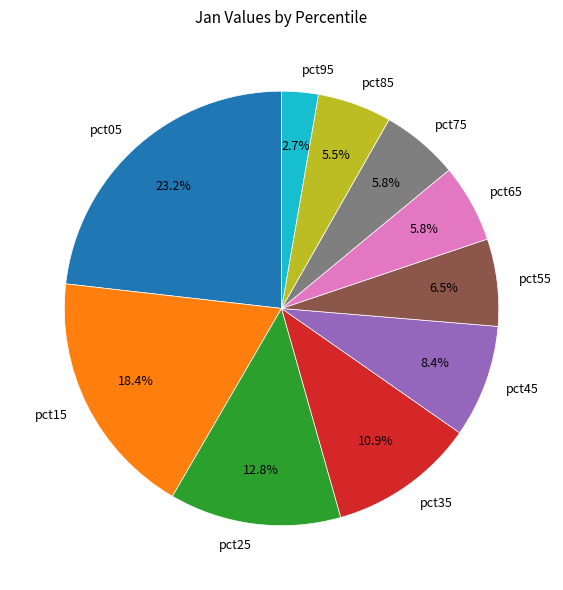

Does any single category account for the majority?

No